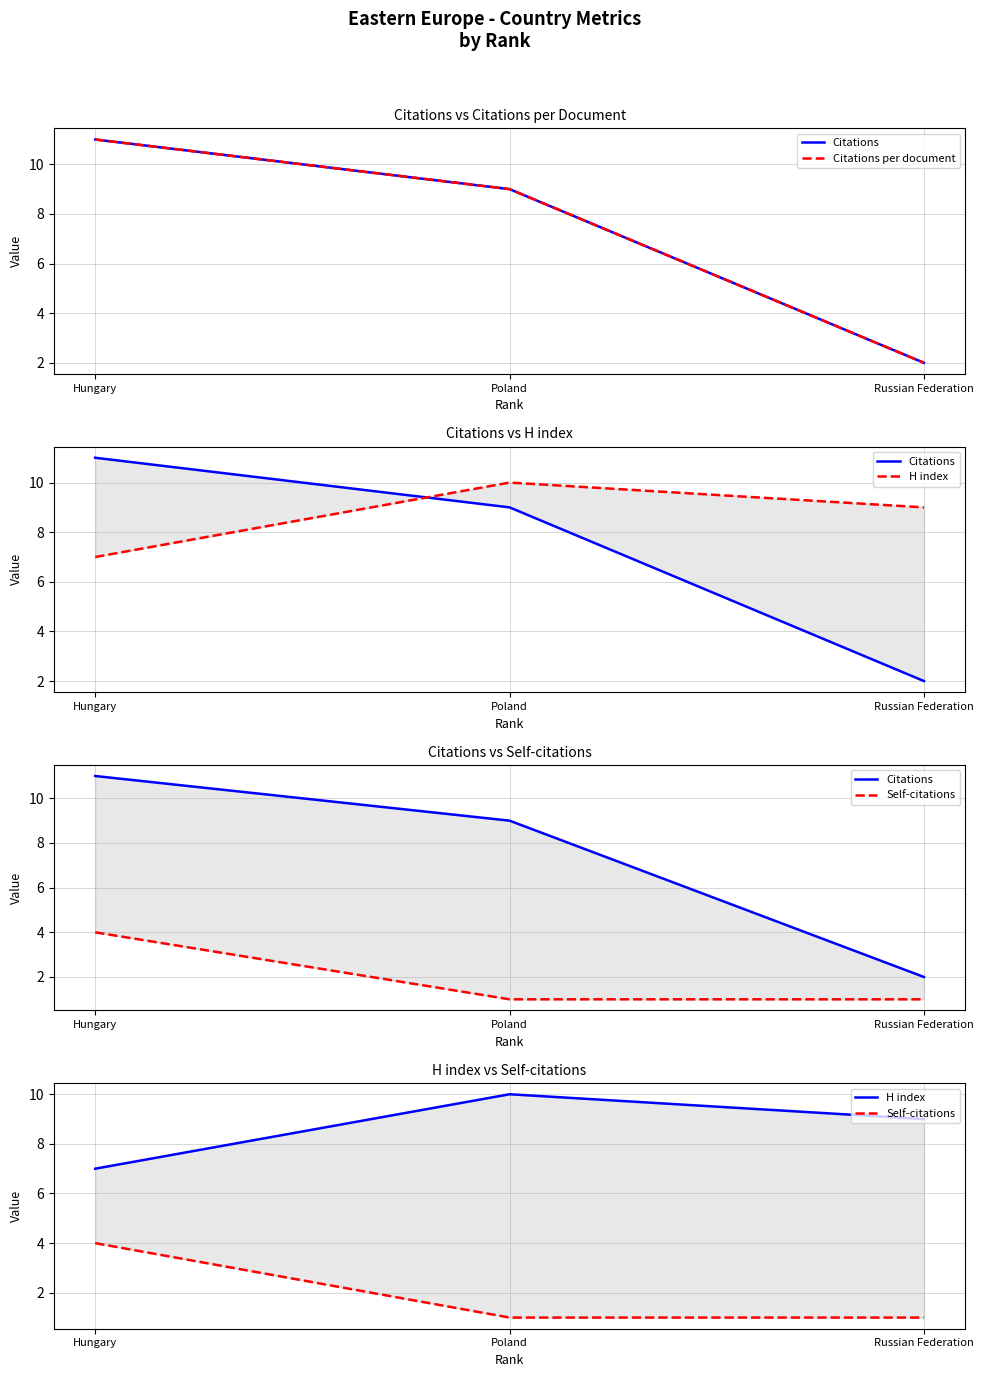

What position from the right is Russian Federation?

1